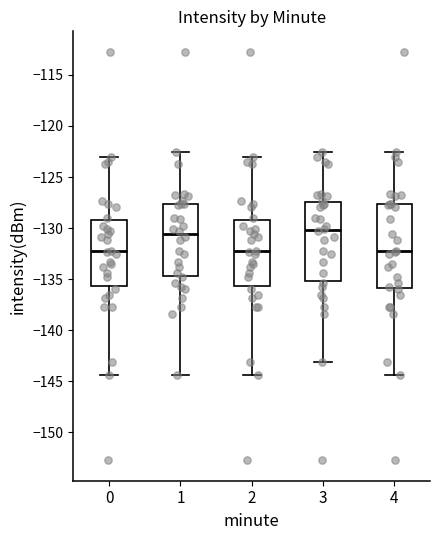

Where is the upper edge of the box at x = 2 on the y-axis? The values are not printed on the chart, so give them approximately, as read against the axis.

-129.0